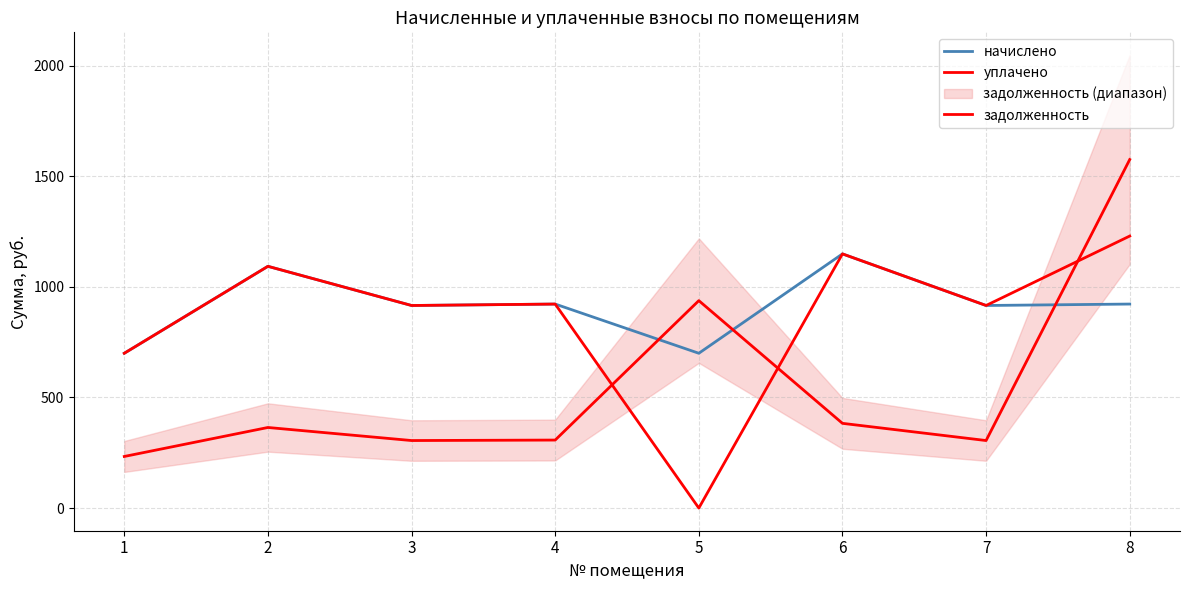

Which series changed the most between 3 and 6?

начислено